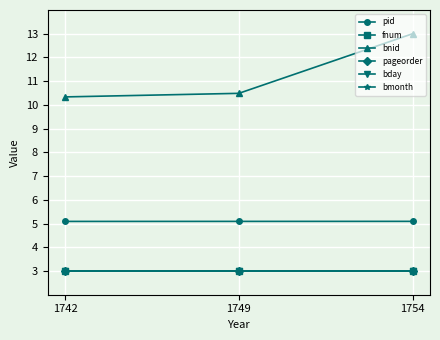

What is the lowest value of the fnum series?

3.0